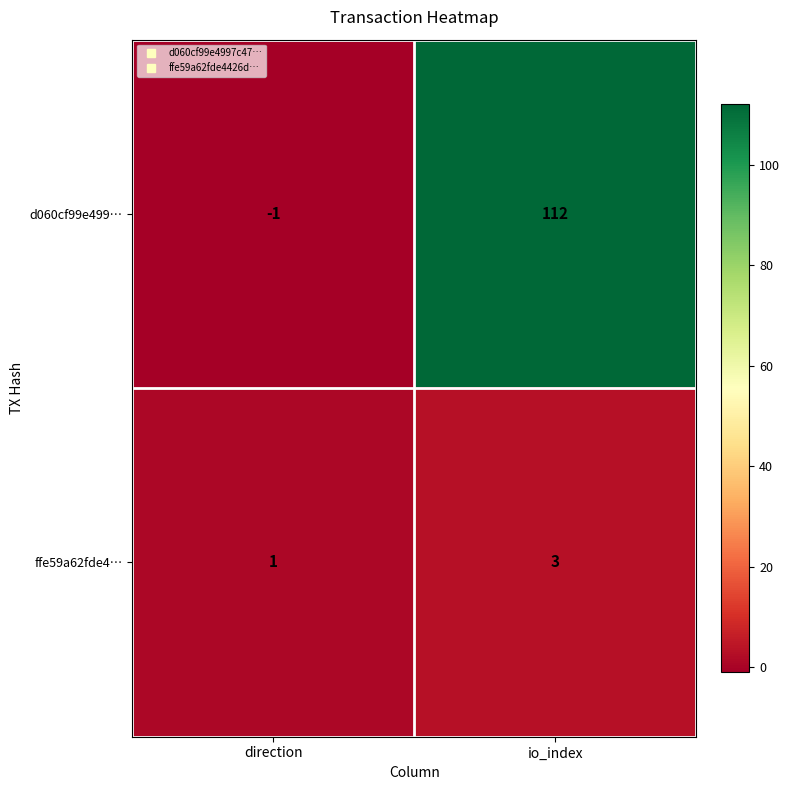

The value of ffe59a62fde4… at io_index is 3. True or false?

True